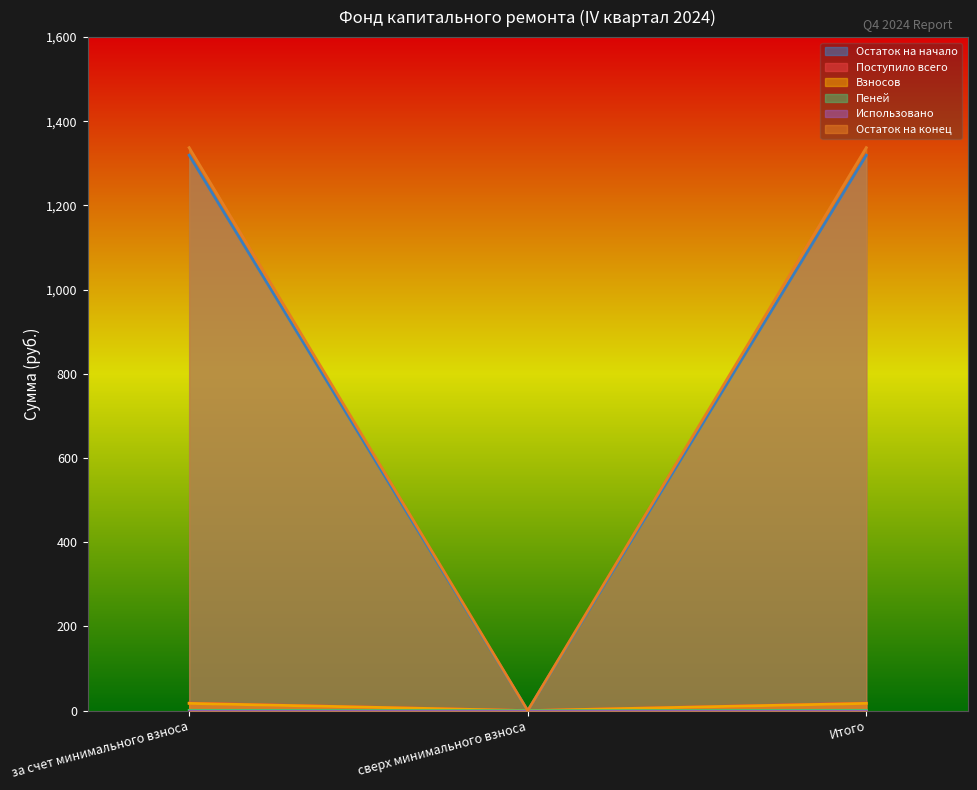

Between сверх минимального взноса and Итого, which series saw the biggest shift?

Остаток на конец